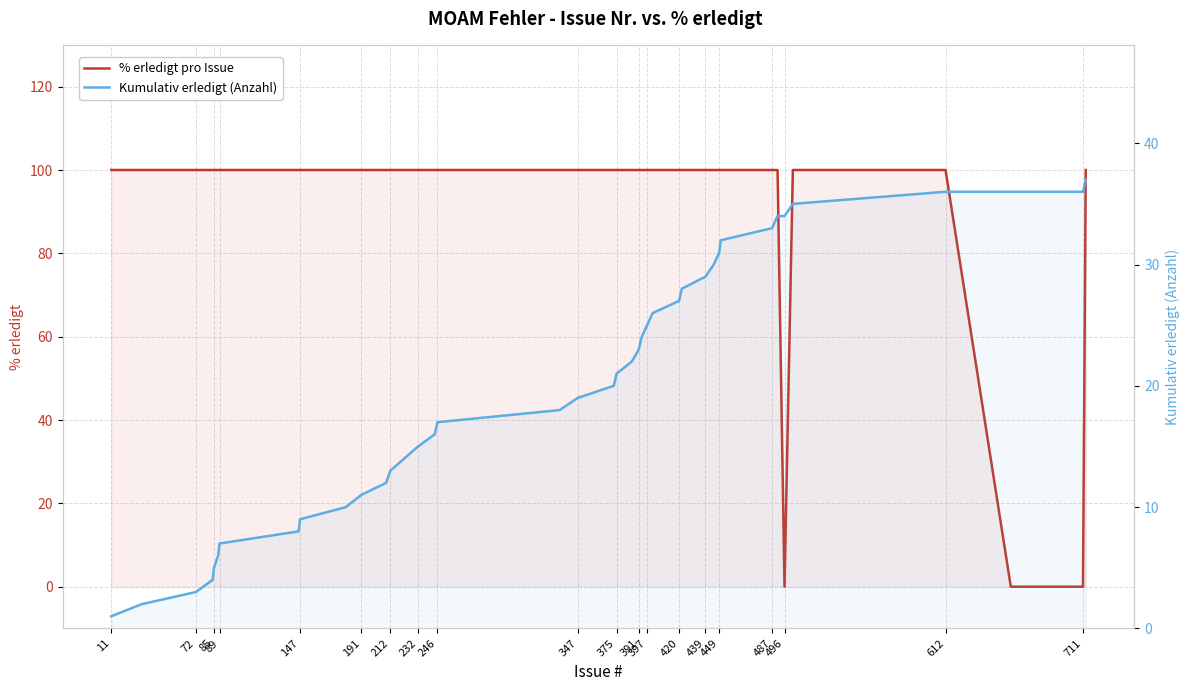

What is the highest value of the Kumulativ erledigt (Anzahl) series?

37